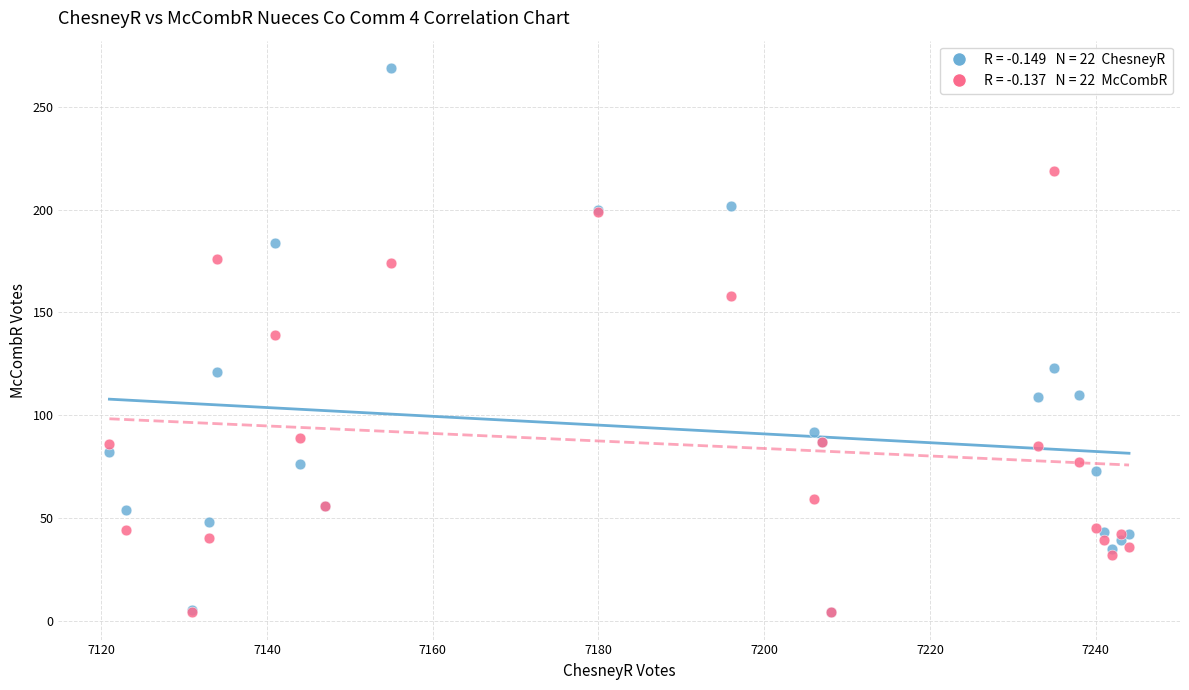

Across all series, what Y value is closest to 136?

139